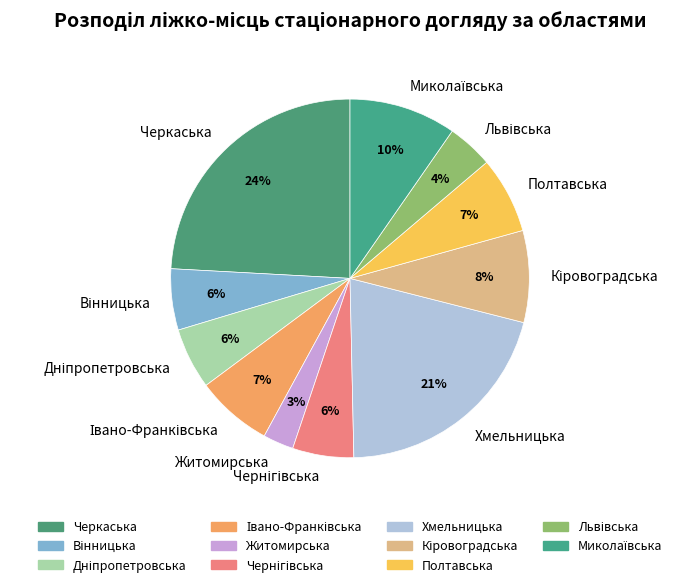

What percentage is the Хмельницька slice, to the nearest percent?

21%